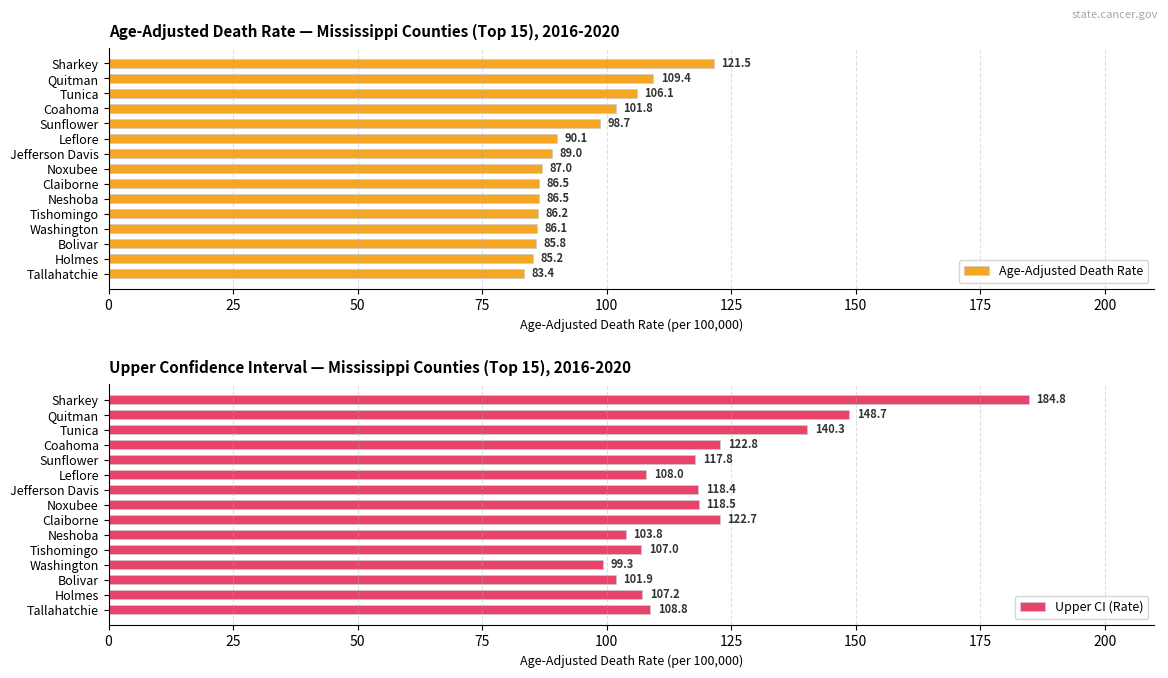

List the series in order of their peak value, lowest first.

Age-Adjusted Death Rate, Upper CI (Rate)